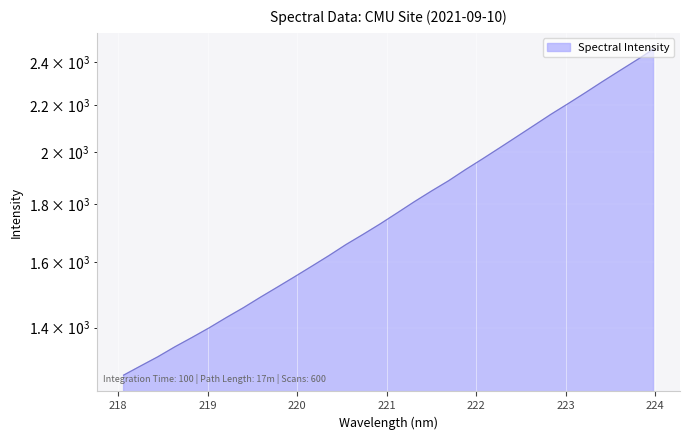

Reading right to left, extract all data points from this chart.

2463.8	2409.3	2357.4	2306.3	2255.0	2205.9	2158.9	2110.4	2063.1	2017.0	1972.4	1929.8	1886.2	1847.3	1807.8	1767.3	1728.2	1691.8	1657.2	1620.3	1585.9	1552.5	1520.4	1489.3	1457.8	1428.9	1399.5	1372.5	1346.7	1319.7	1295.4	1271.4